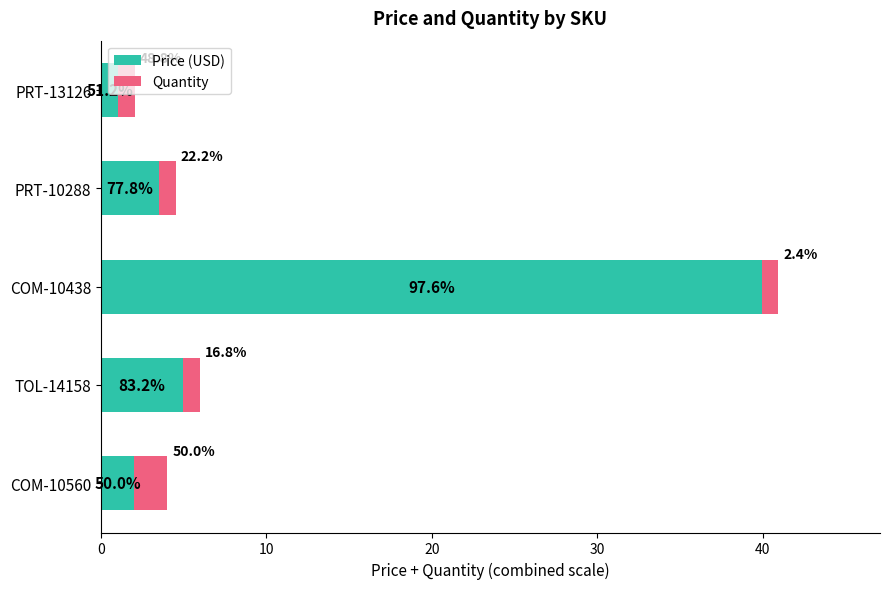

At how many categories does at least one series exceed 32?

1